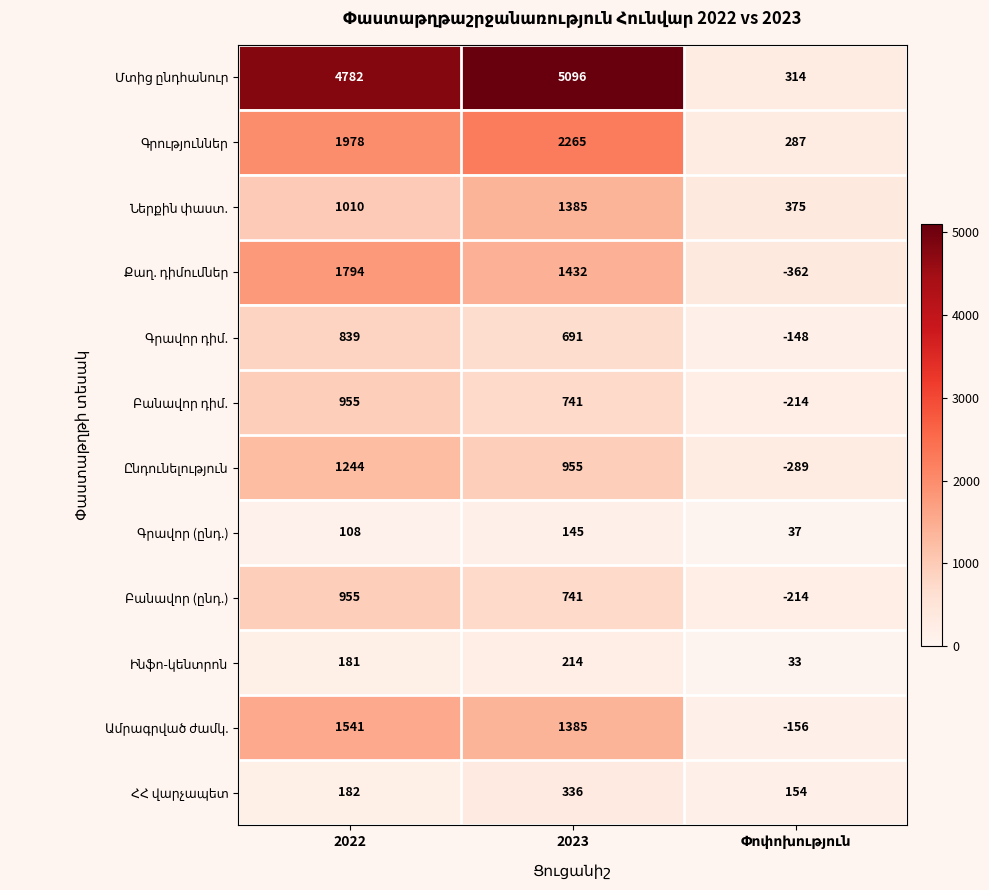

What is the total value across all series at 2023?

15386